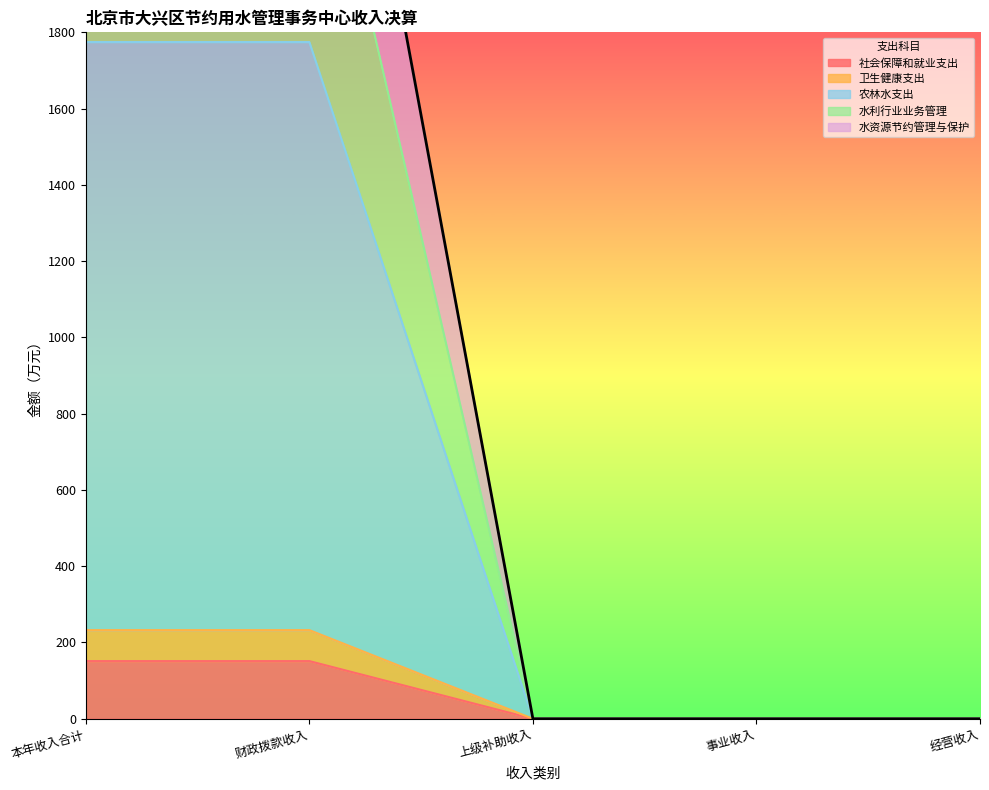

At which category does the chart reach its minimum across all series?

上级补助收入